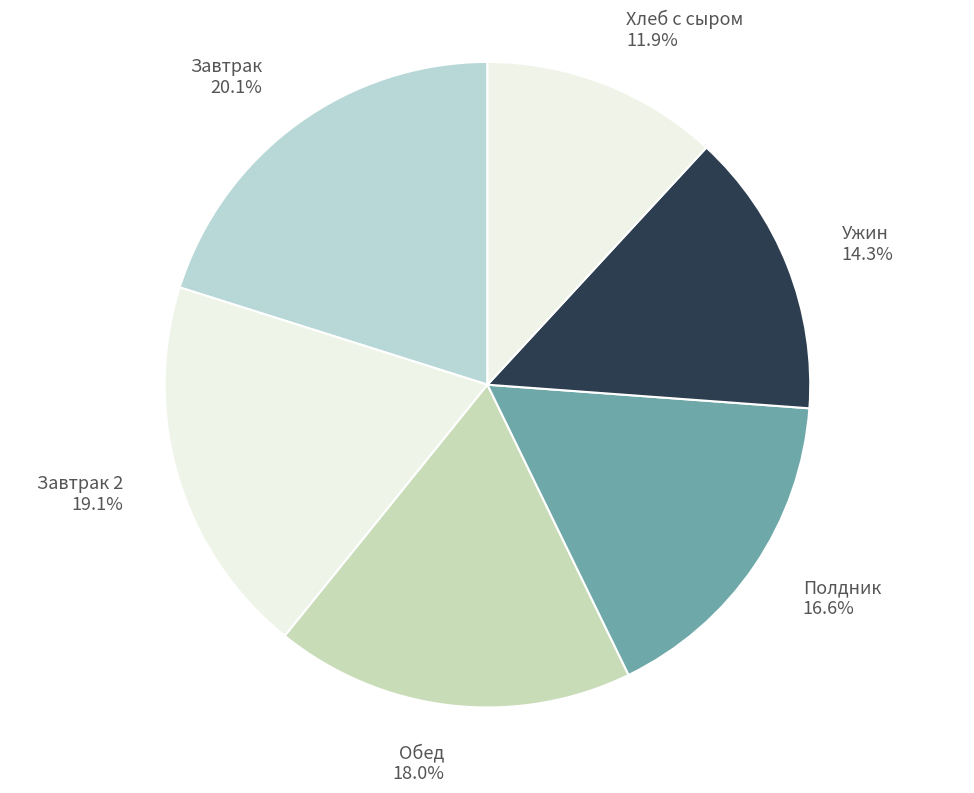

How many slices are in this pie chart?

6